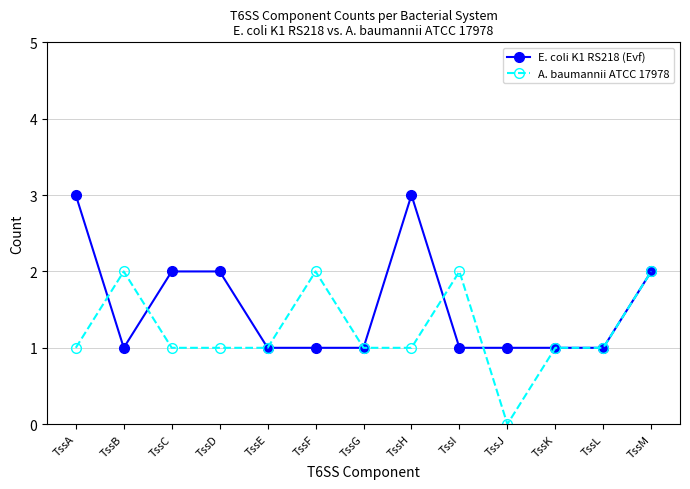

Rank the series by their maximum value, from lowest to highest.

A. baumannii ATCC 17978, E. coli K1 RS218 (Evf)